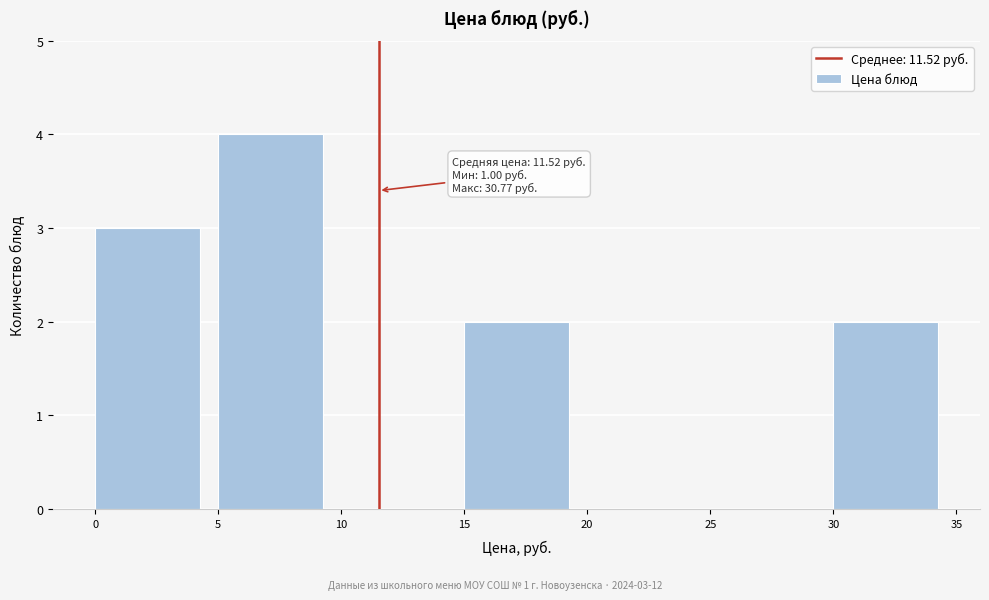

Over which range of the x-axis is the bar tallest?

5 to 10